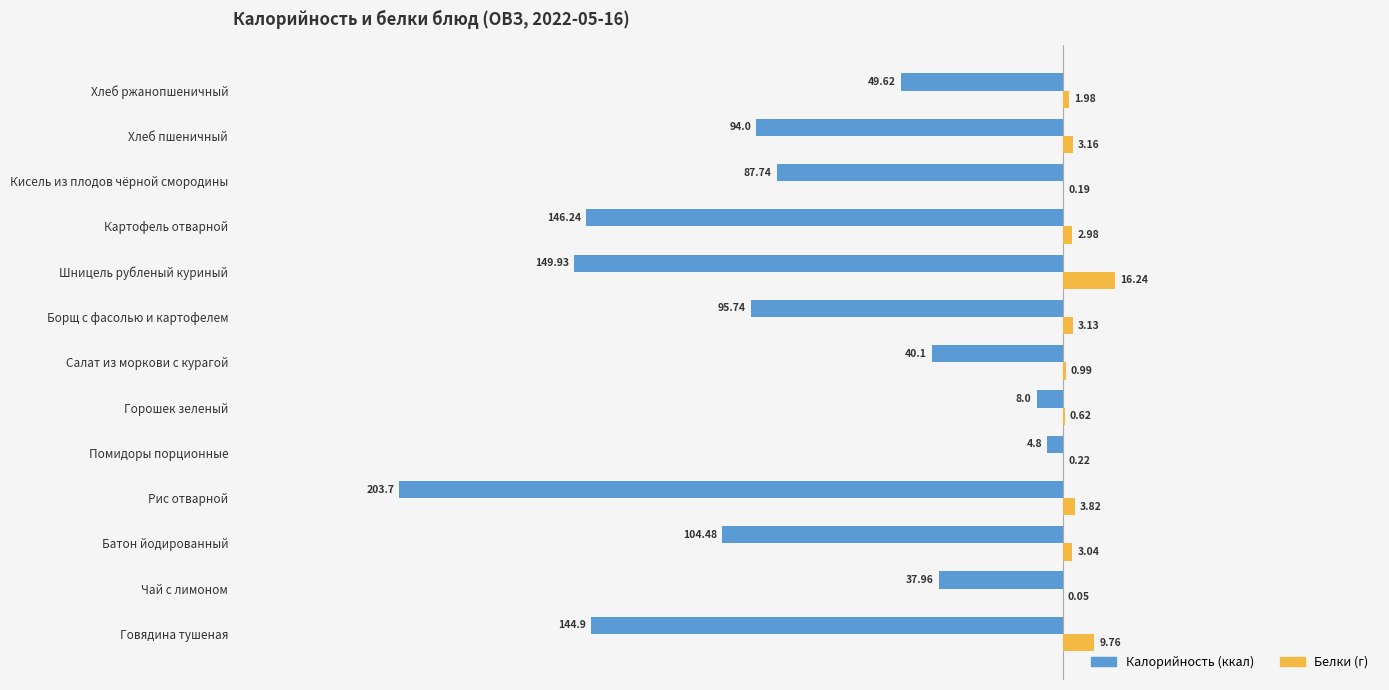

At which category is the sum across all series the highest?

Помидоры порционные